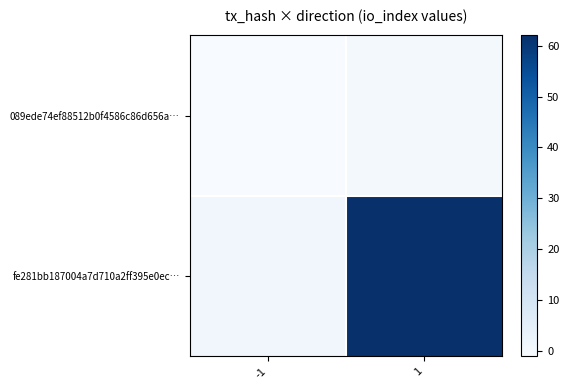

What is the spread (max minus min) of values at -1?

2